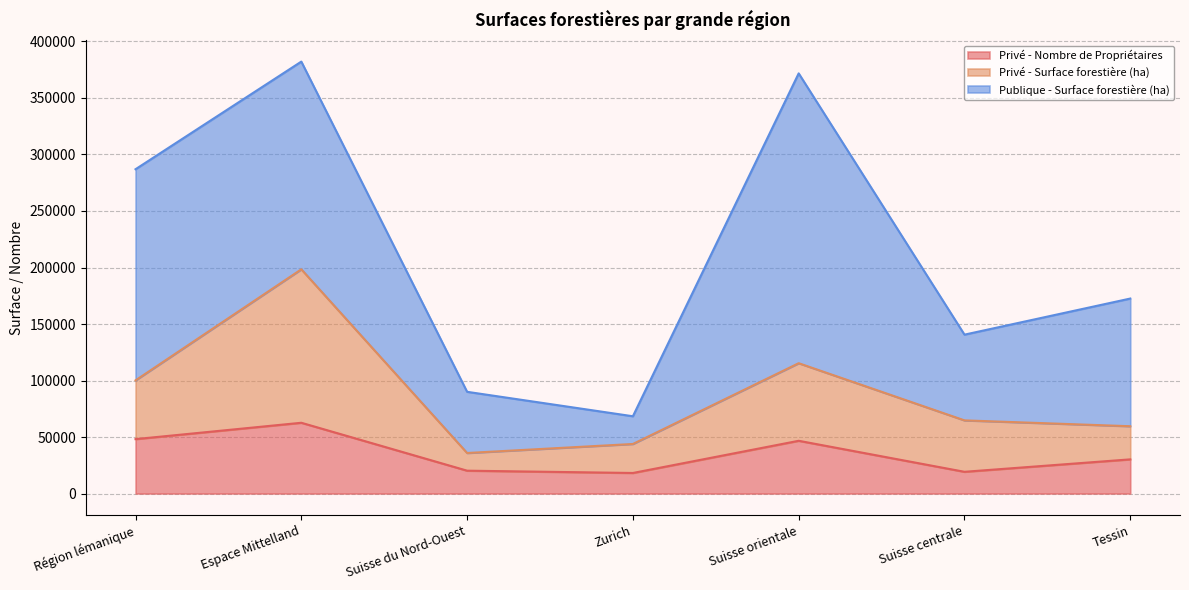

What is the highest value of the Privé - Nombre de Propriétaires series?

62626